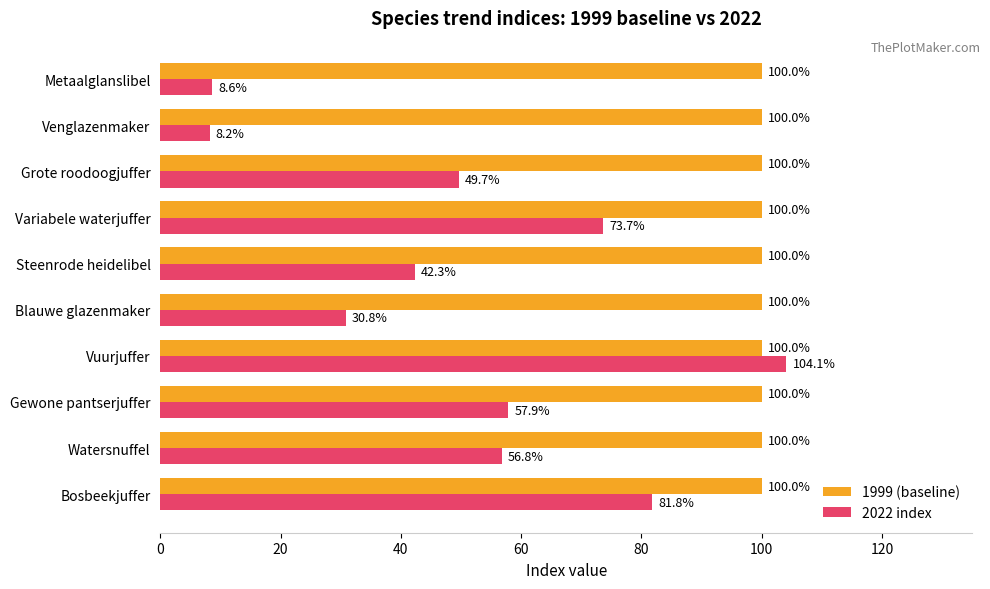

At which category is the sum across all series the highest?

Vuurjuffer